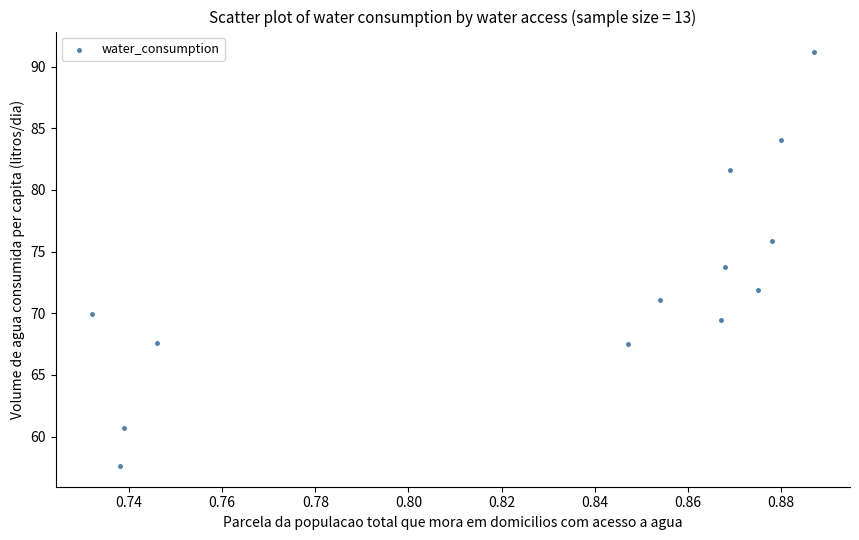

What is the range of Y values (max minus min)?

33.5